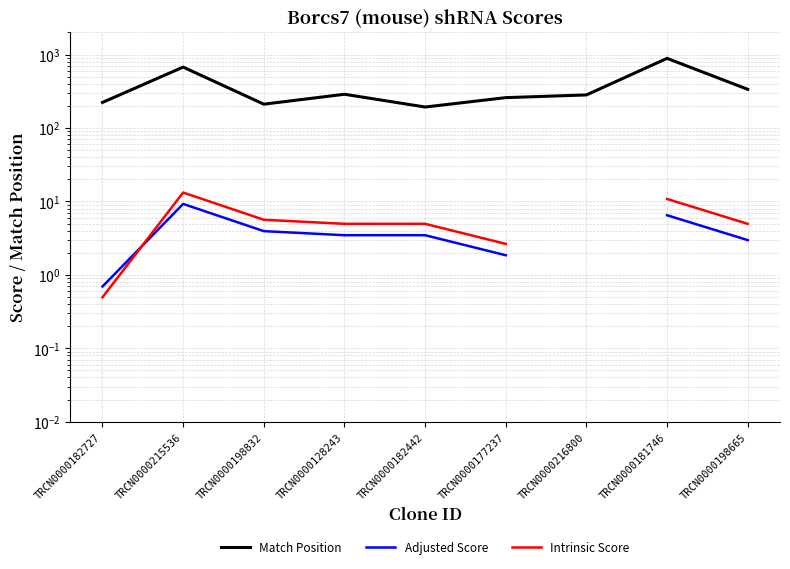

What is the value of the Match Position point at the 6th from the left?

259.0